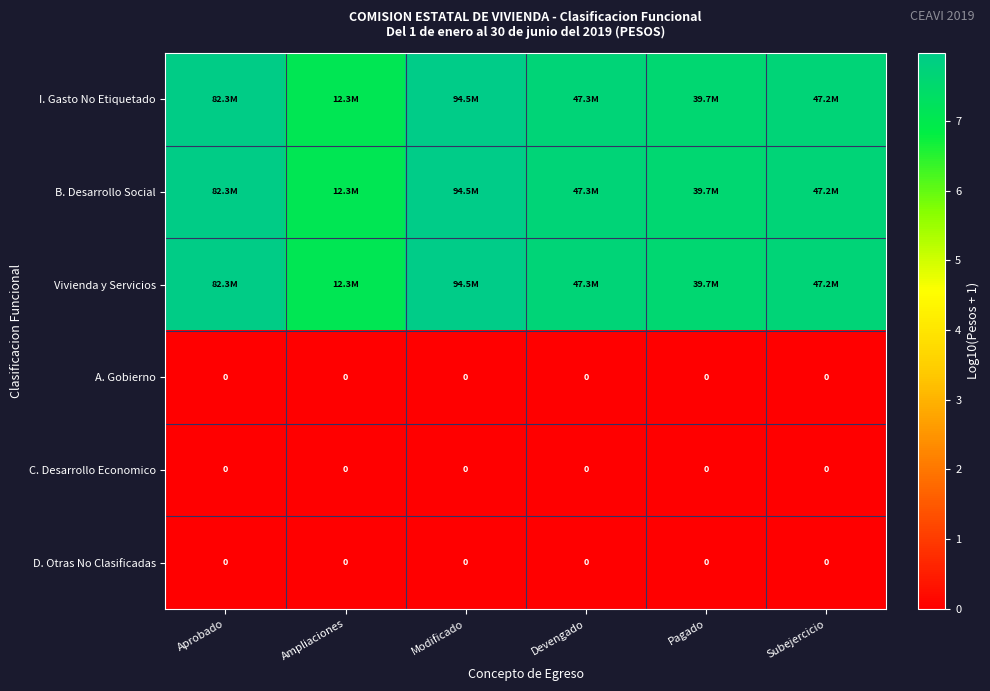

Is the value of A. Gobierno at Modificado greater than the value of C. Desarrollo Economico at Modificado?

No